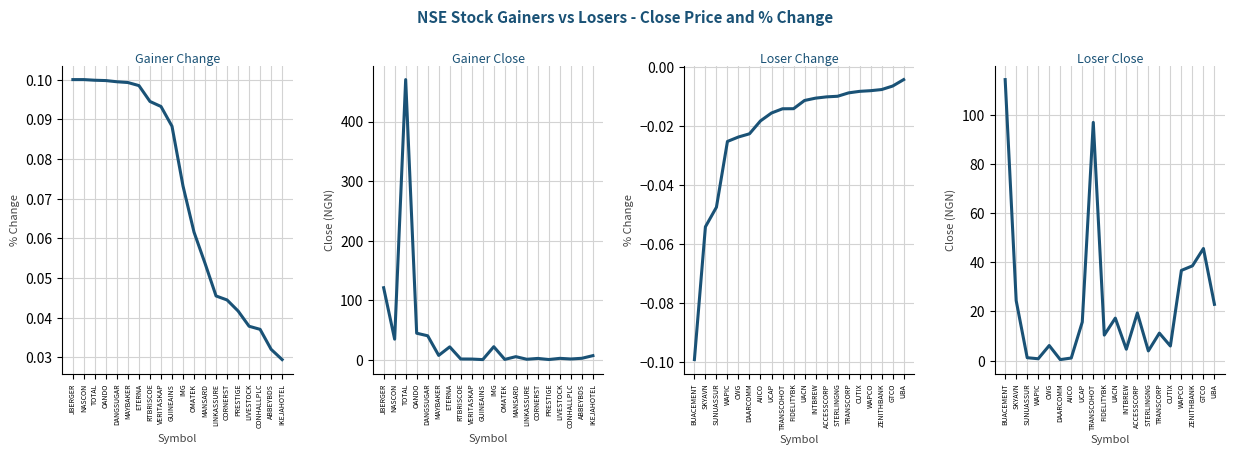

List the labels in order of Gainer Close value, largest first.

TOTAL, JBERGER, OANDO, DANGSUGAR, NASCON, IMG, ETERNA, MAYBAKER, IKEJAHOTEL, MANSARD, ABBEYBDS, LIVESTOCK, CORNERST, CONHALLPLC, RTBRISCOE, VERITASKAP, LINKASSURE, OMATEK, PRESTIGE, GUINEAINS